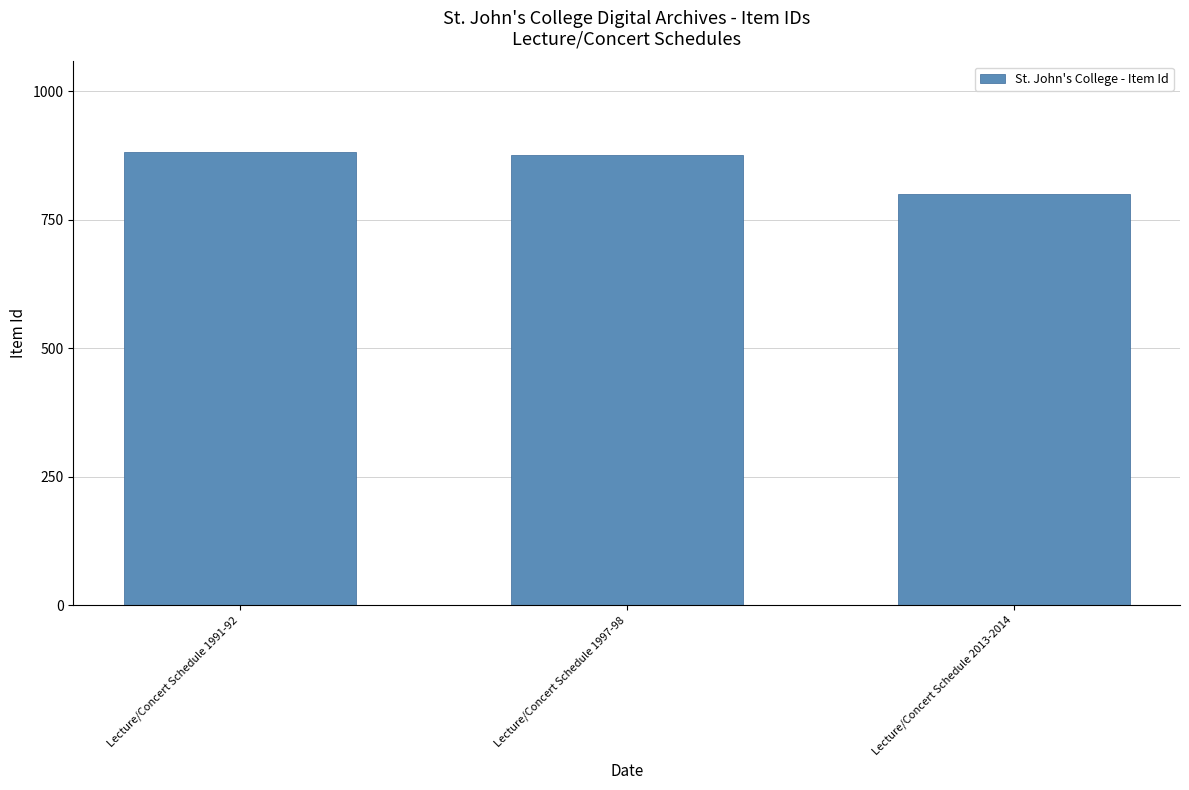

At which category does the chart reach its minimum across all series?

Lecture/Concert Schedule 2013-2014